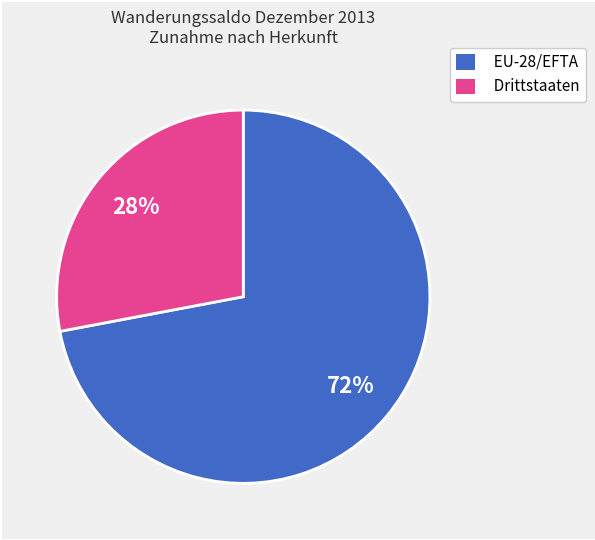

What is the ratio of the value at Drittstaaten to the value at EU-28/EFTA?

0.4